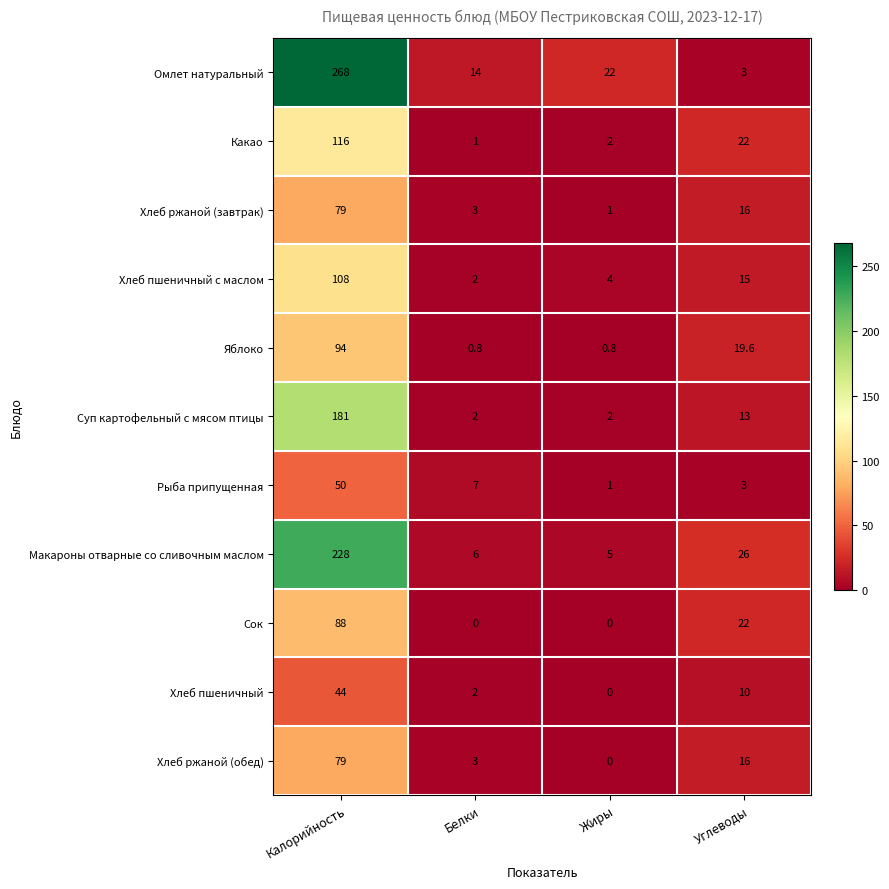

What is the spread (max minus min) of values at Белки?

14.0